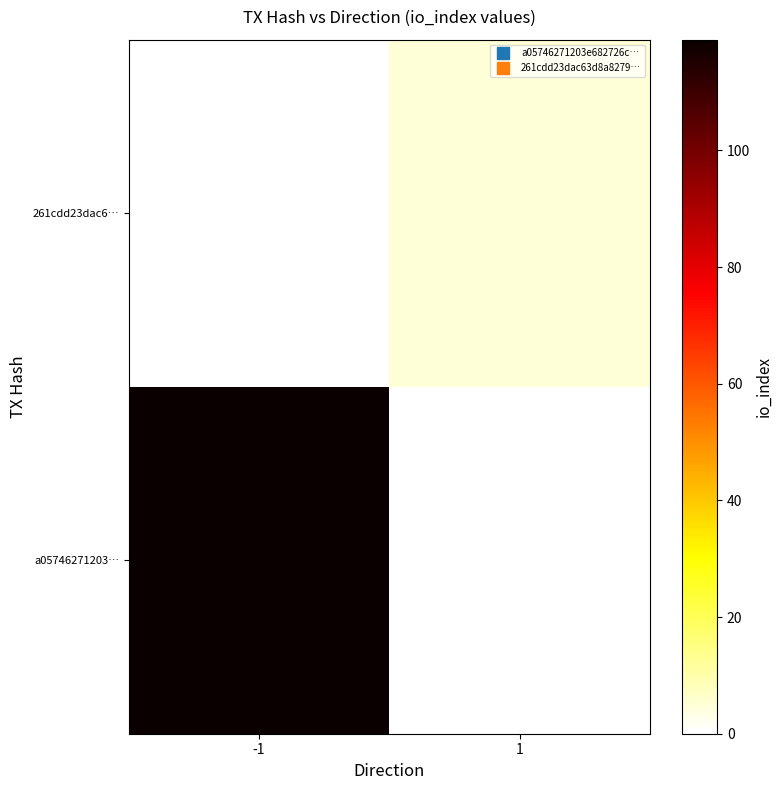

How many distinct data groups are displayed?

2